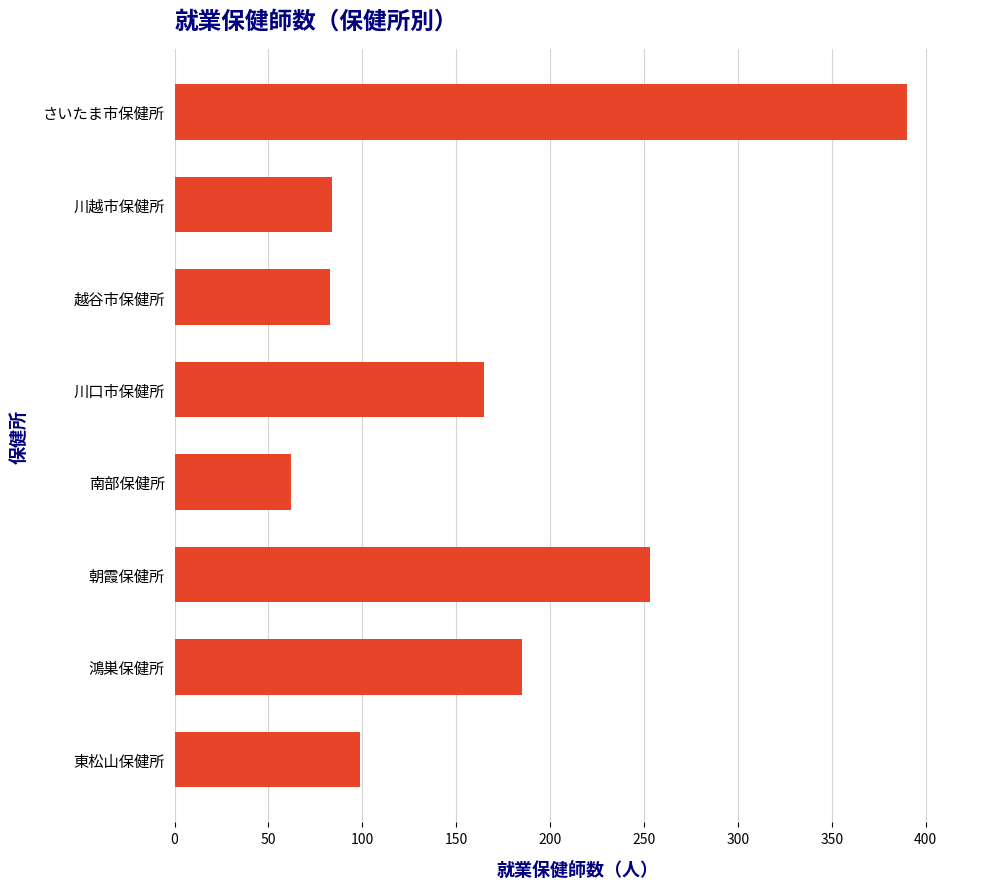

At which category does the chart reach its peak across all series?

さいたま市保健所